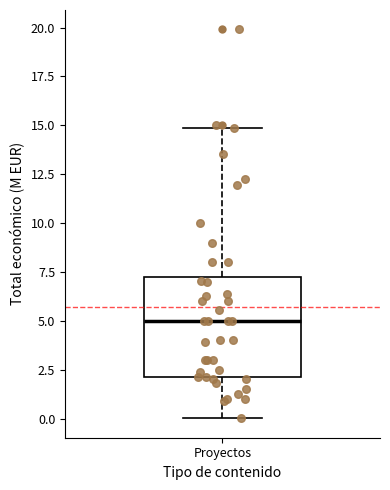

Where does the upper whisker of the box for Proyectos end on the y-axis? The values are not printed on the chart, so give them approximately, as read against the axis.

15.0